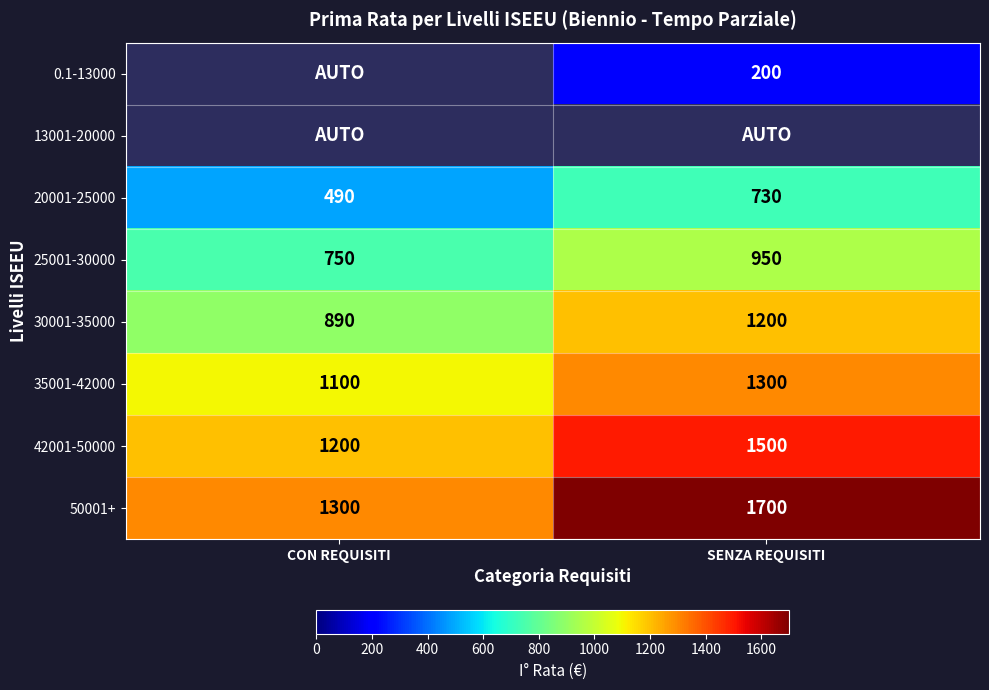

What is the sum of all 20001-25000 values?

1220